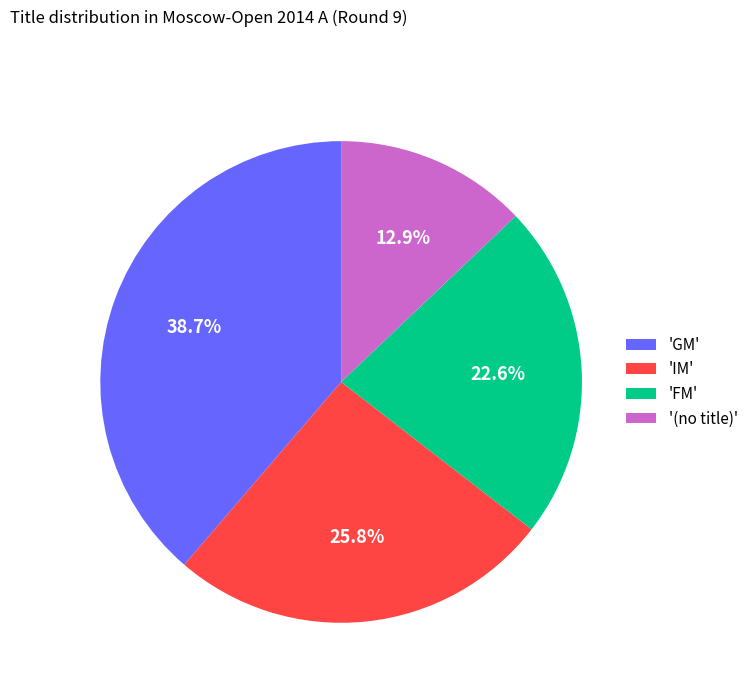

Which has a higher value, 'GM' or 'FM'?

'GM'